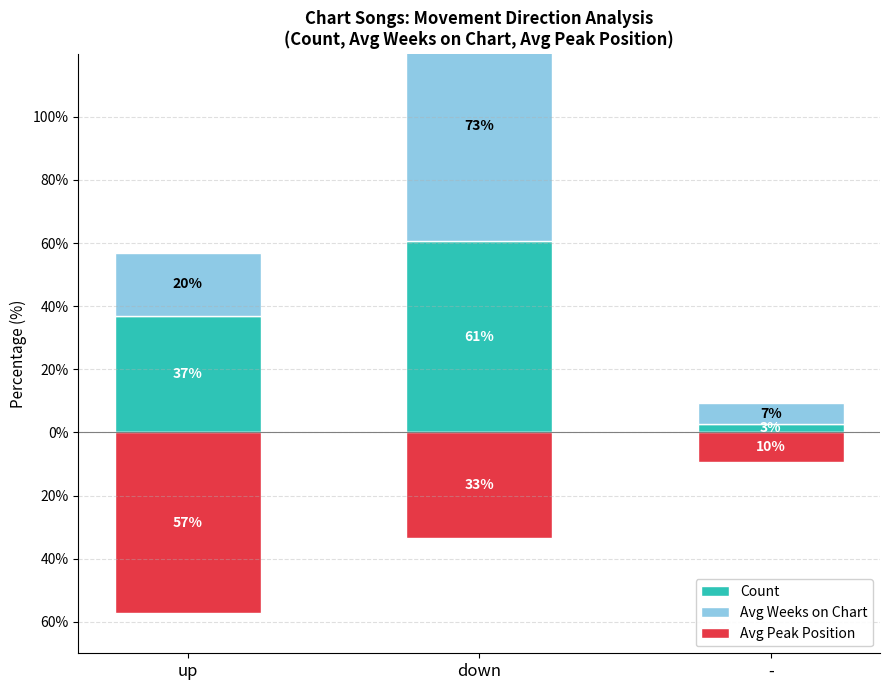

What position from the left is down?

2